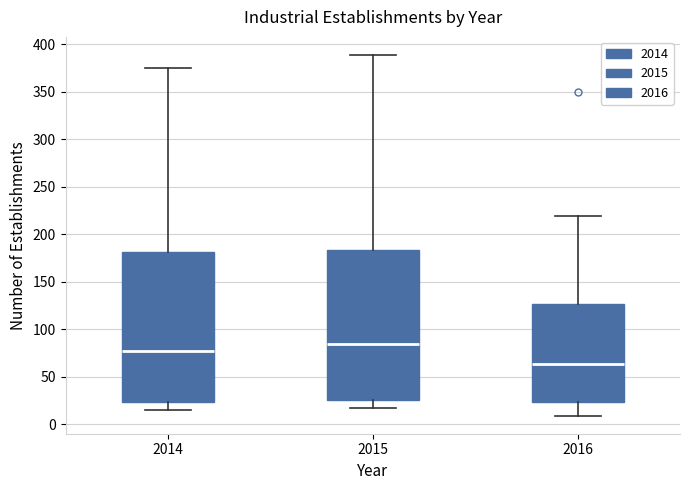

Where is the upper edge of the box at x = 2015 on the y-axis? The values are not printed on the chart, so give them approximately, as read against the axis.

185